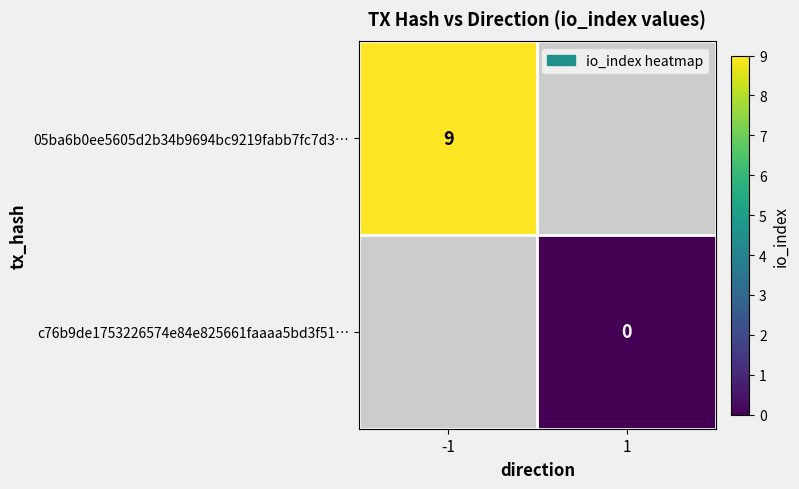

Is the value of c76b9de1753226574e84e825661faaaa5bd3f51… at 1 greater than the value of 05ba6b0ee5605d2b34b9694bc9219fabb7fc7d3… at -1?

No